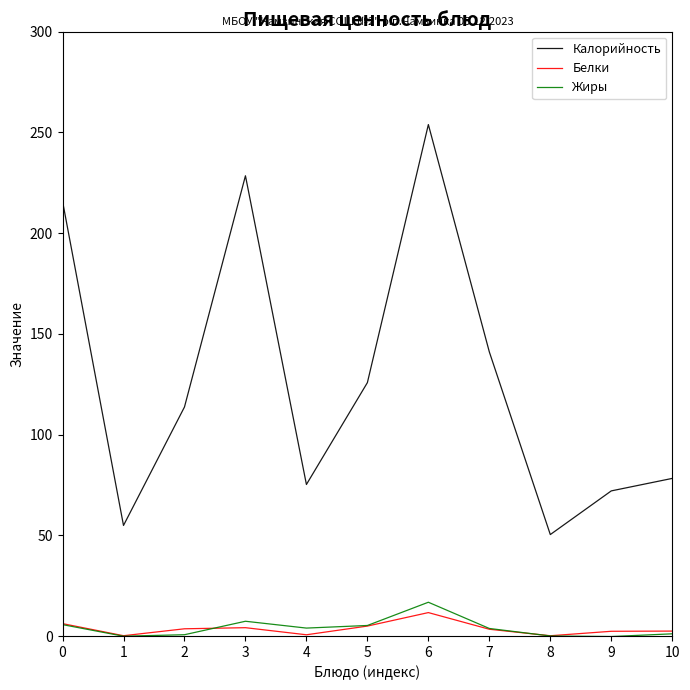

How many positive values does the Жиры series have?

9